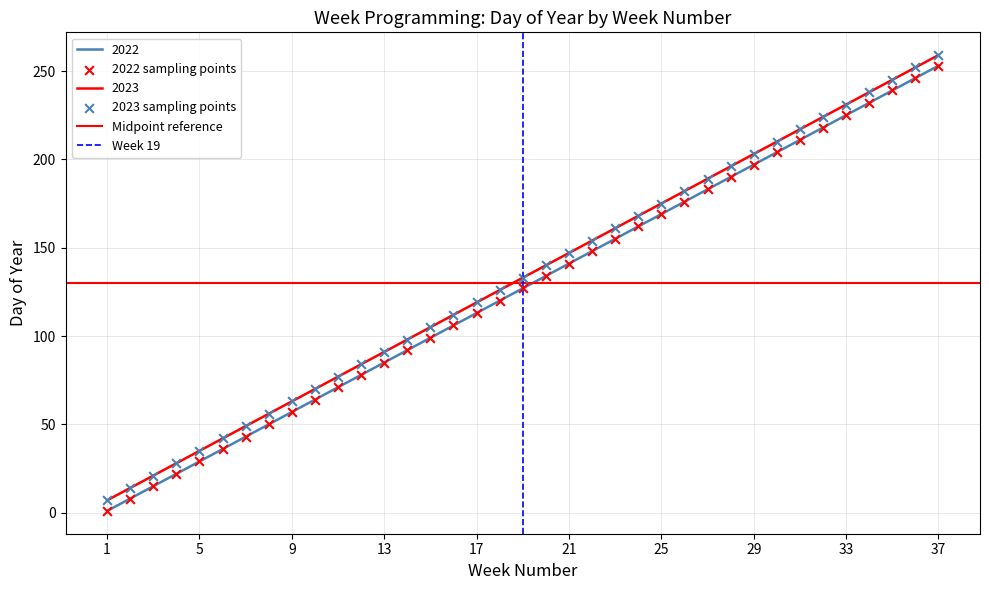

What is the total value across all series at 8?

106